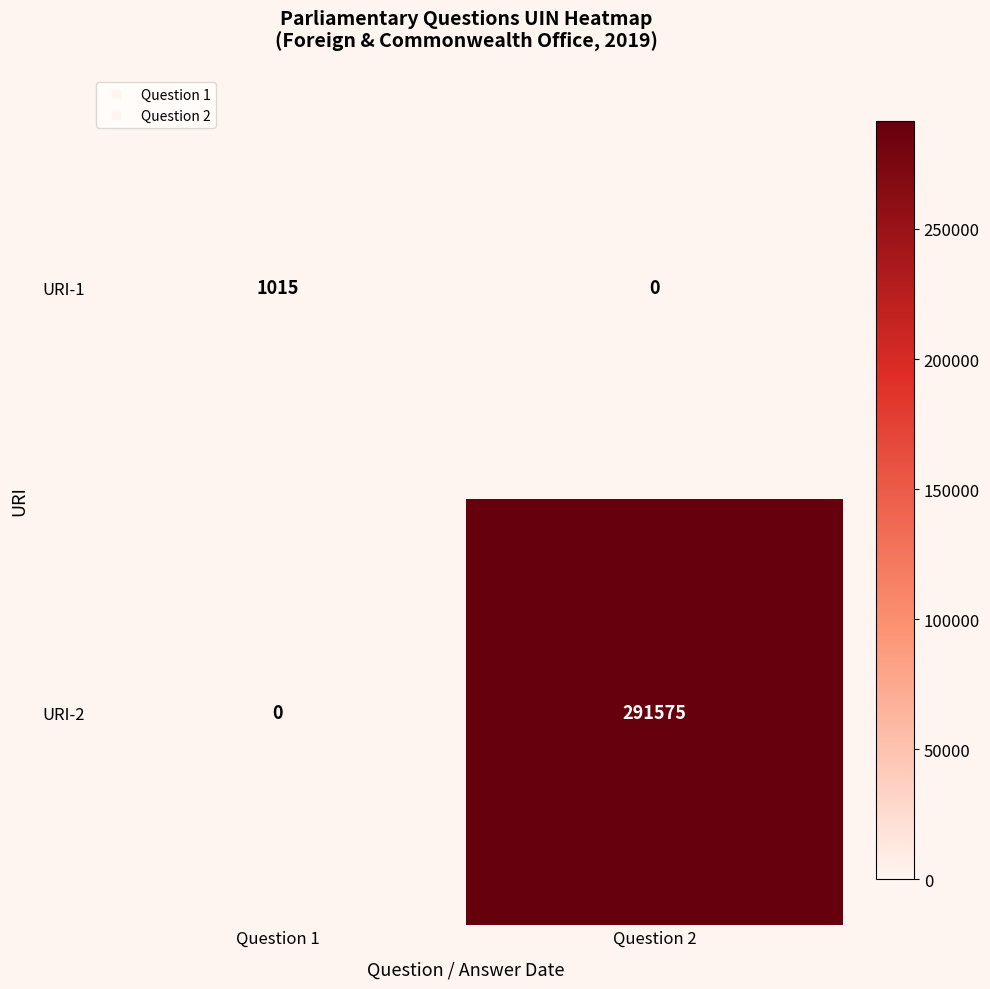

Which series has the widest spread of values?

URI-2